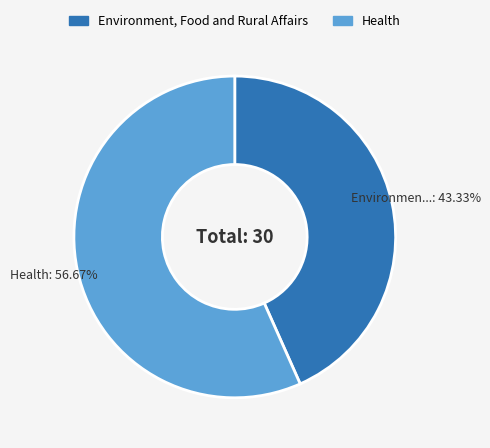

To the nearest percent, what is the difference between the Health and Environment, Food and Rural Affairs slice percentages?

13%